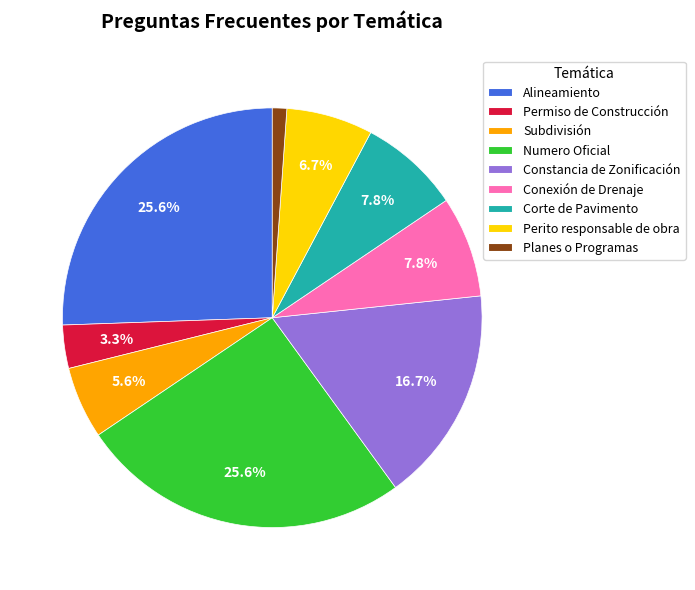

To the nearest percent, what is the average slice percentage?

11%